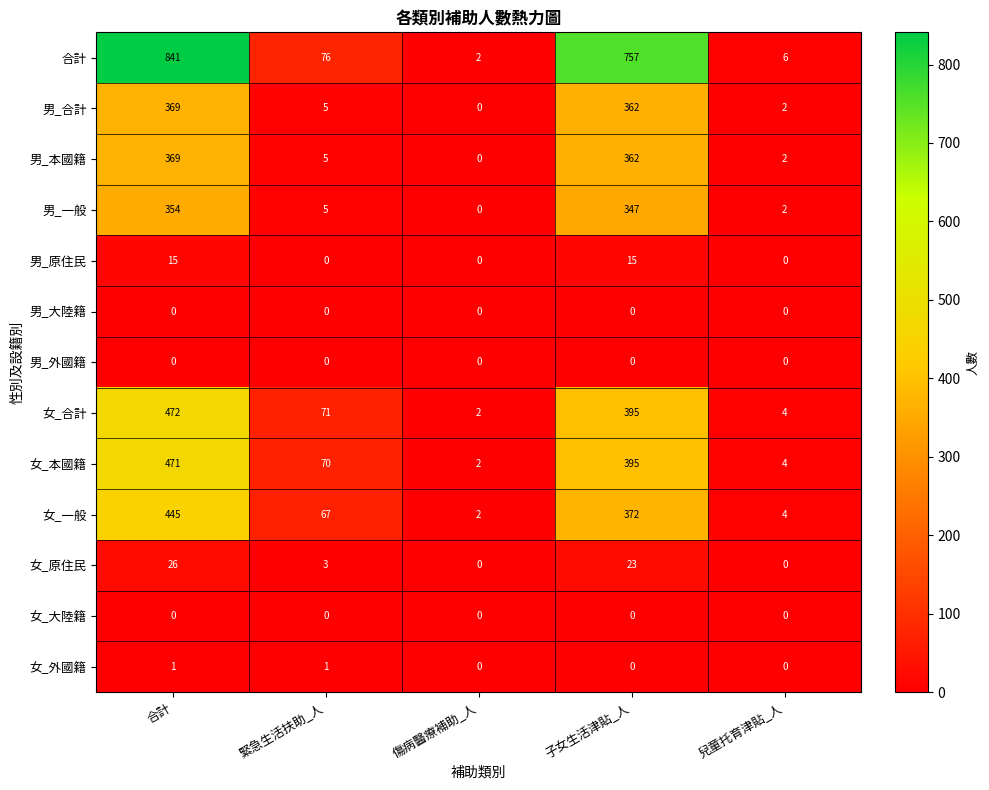

List the labels in order of 男_合計 value, largest first.

合計, 子女生活津貼_人, 緊急生活扶助_人, 兒童托育津貼_人, 傷病醫療補助_人